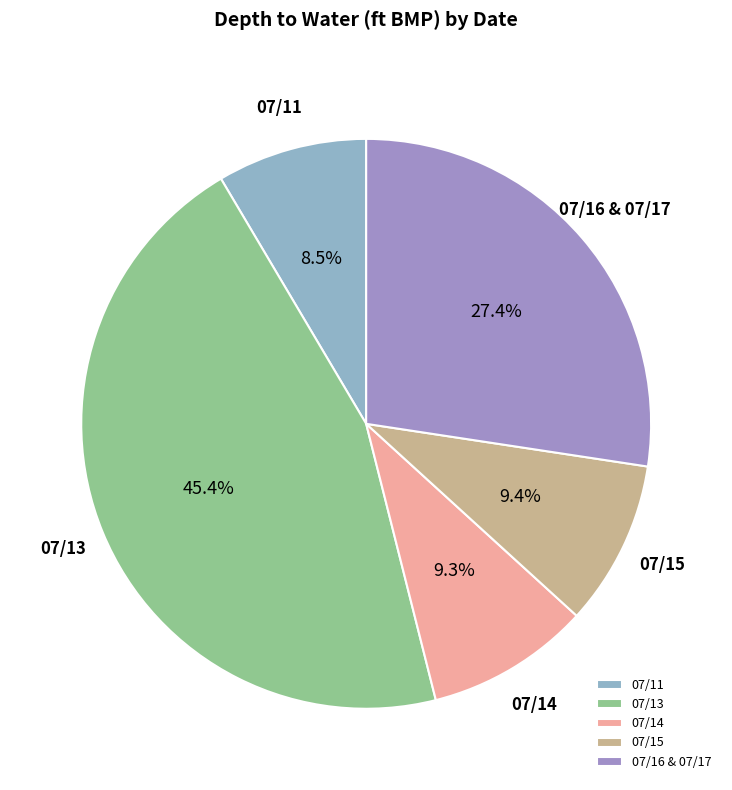

What percentage is NOT represented by 07/11?

91.5%